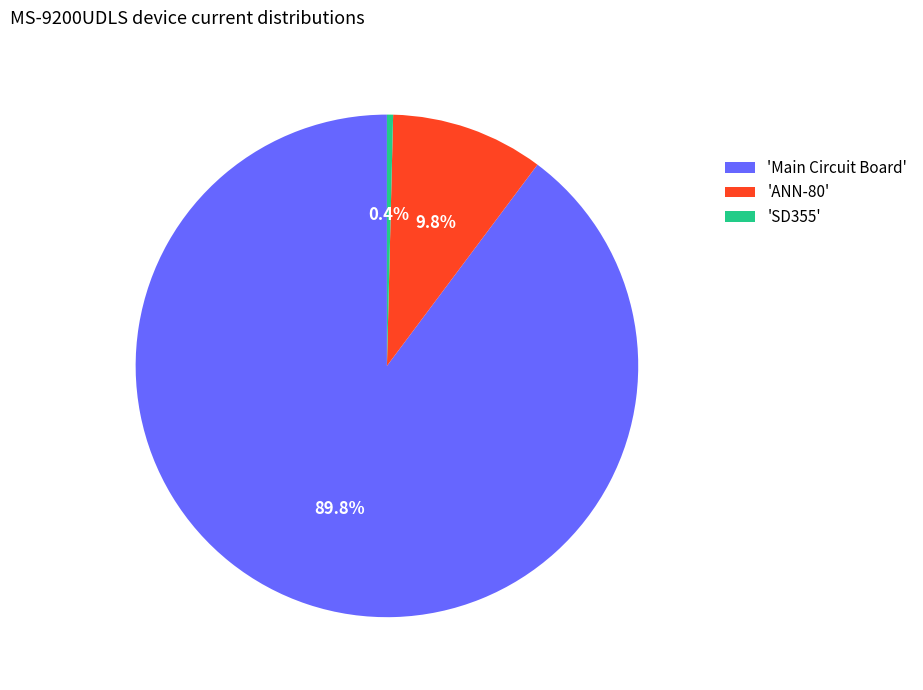

Which has a higher value, 'SD355' or 'ANN-80'?

'ANN-80'